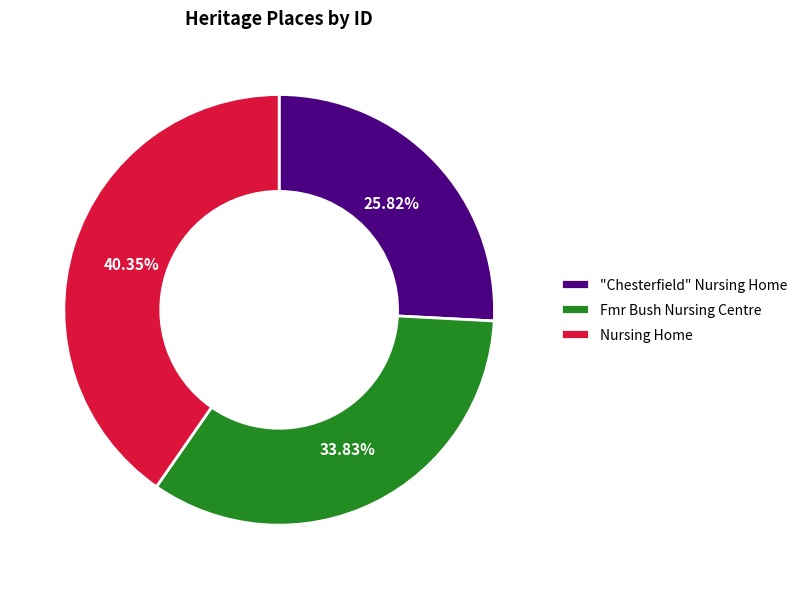

To the nearest percent, what is the difference between the largest and smallest slice percentages?

15%